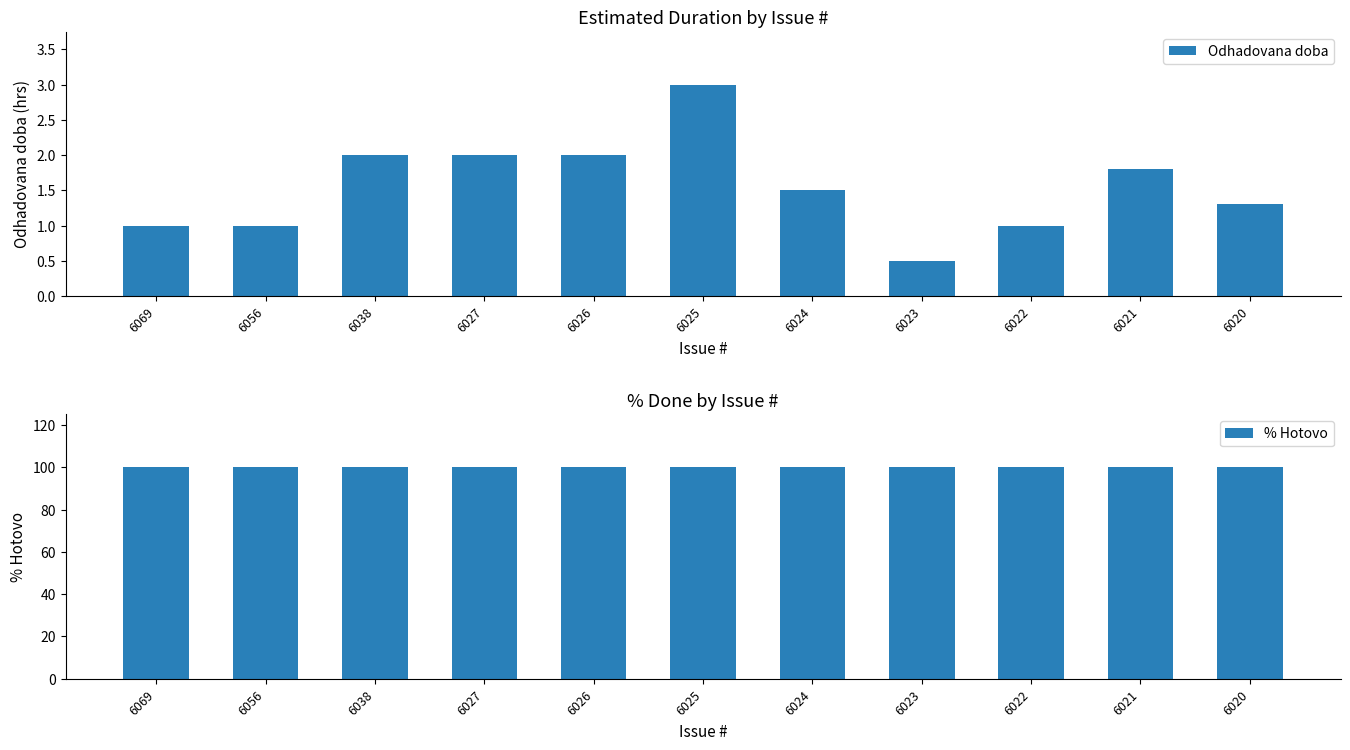

What is the difference between the highest and lowest values at 6025?

97.0